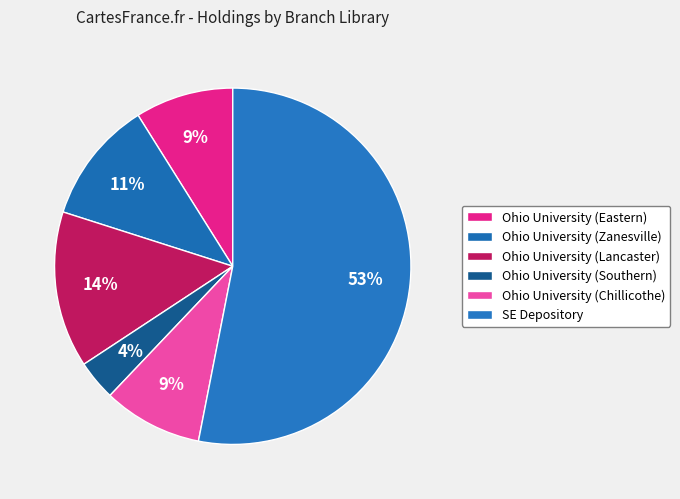

What percentage is the SE Depository slice, to the nearest percent?

53%